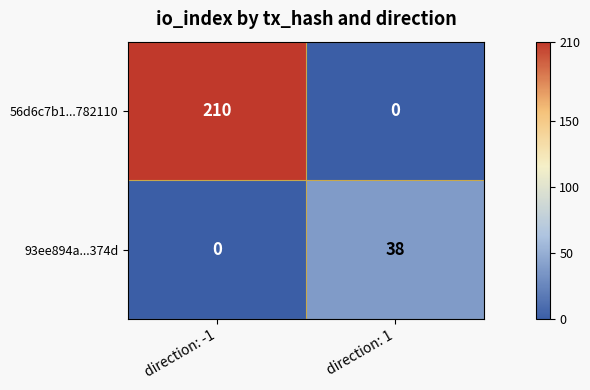

Which series has the widest spread of values?

56d6c7b1...782110